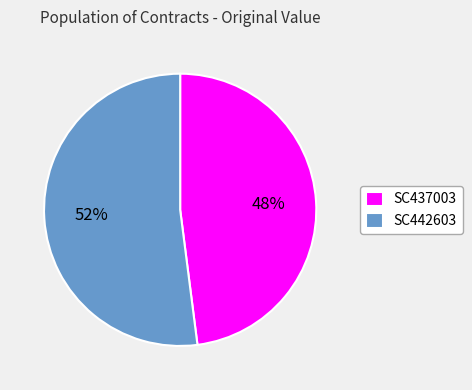

What is the largest slice in the pie chart?

SC442603